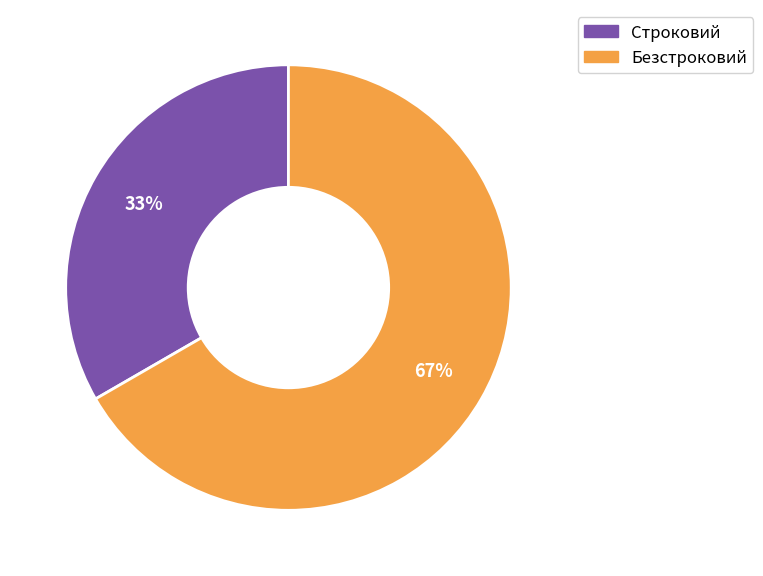

Which category accounts for the majority?

Безстроковий